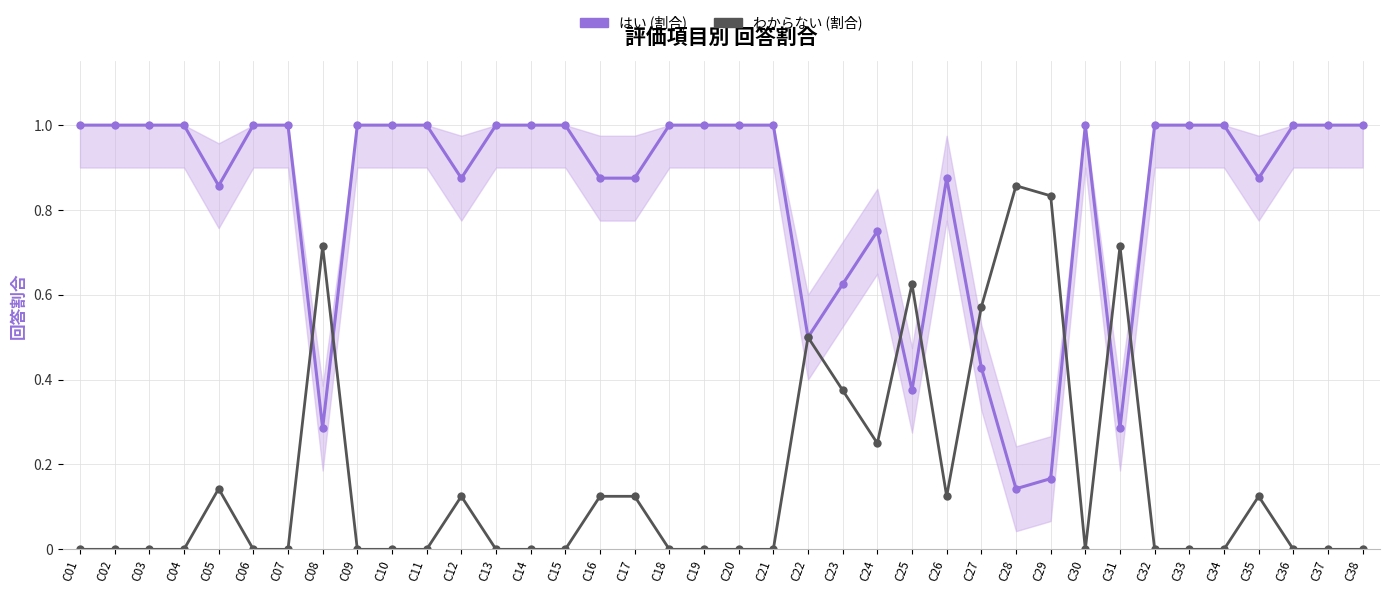

Does the chart have visible grid lines?

Yes